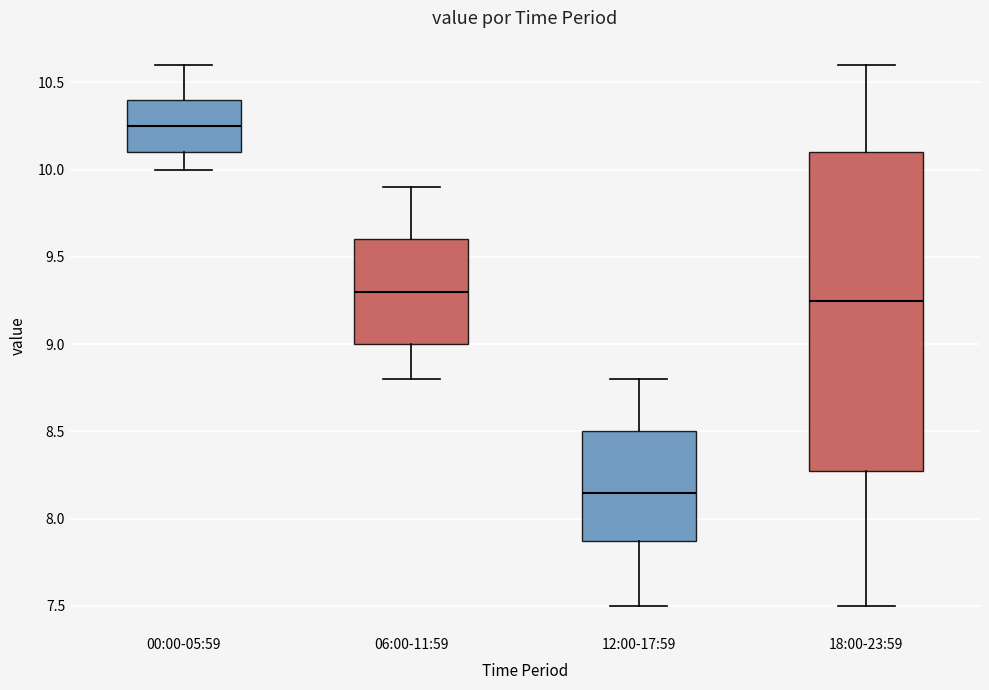

Which box has the highest median line?

00:00-05:59